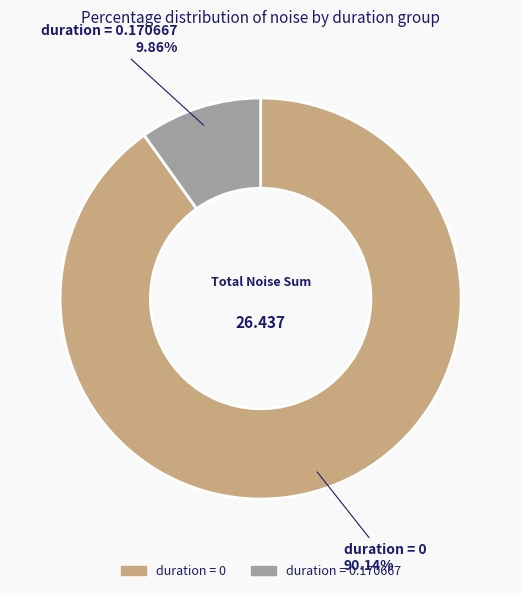

Is there a majority slice in this chart?

Yes